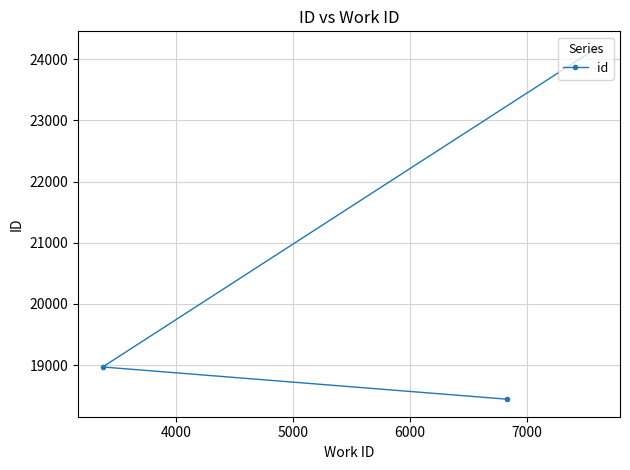

What is the difference between the maximum and second lowest values?

5202